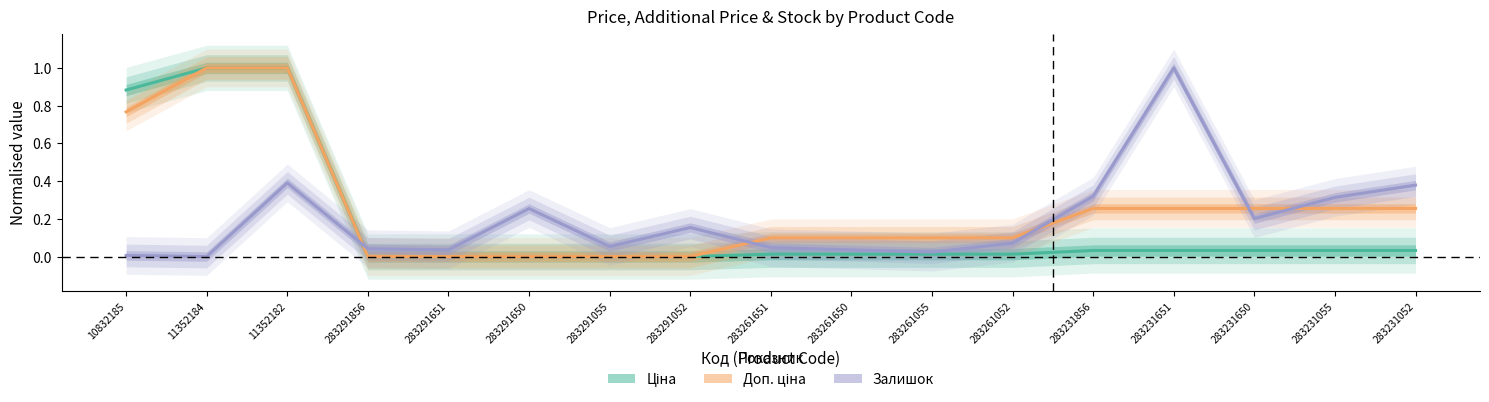

Reading left to right, transcribe all the data shown in this chart.

Ціна: 10832185=0.9	11352184=1.0	11352182=1.0	283291856=0.0	283291651=0.0	283291650=0.0	283291055=0.0	283291052=0.0	283261651=0.0	283261650=0.0	283261055=0.0	283261052=0.0	283231856=0.0	283231651=0.0	283231650=0.0	283231055=0.0	283231052=0.0
Доп. ціна: 10832185=0.8	11352184=1.0	11352182=1.0	283291856=0.0	283291651=0.0	283291650=0.0	283291055=0.0	283291052=0.0	283261651=0.1	283261650=0.1	283261055=0.1	283261052=0.1	283231856=0.3	283231651=0.3	283231650=0.3	283231055=0.3	283231052=0.3
Залишок: 10832185=0.0	11352184=0.0	11352182=0.4	283291856=0.0	283291651=0.0	283291650=0.3	283291055=0.1	283291052=0.2	283261651=0.0	283261650=0.0	283261055=0.0	283261052=0.1	283231856=0.3	283231651=1.0	283231650=0.2	283231055=0.3	283231052=0.4